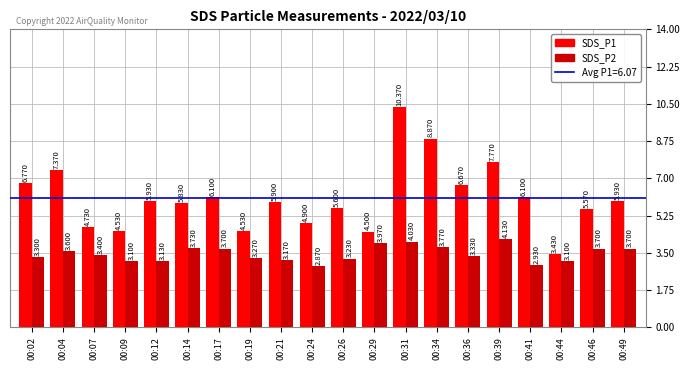

How many series are shown in this chart?

2